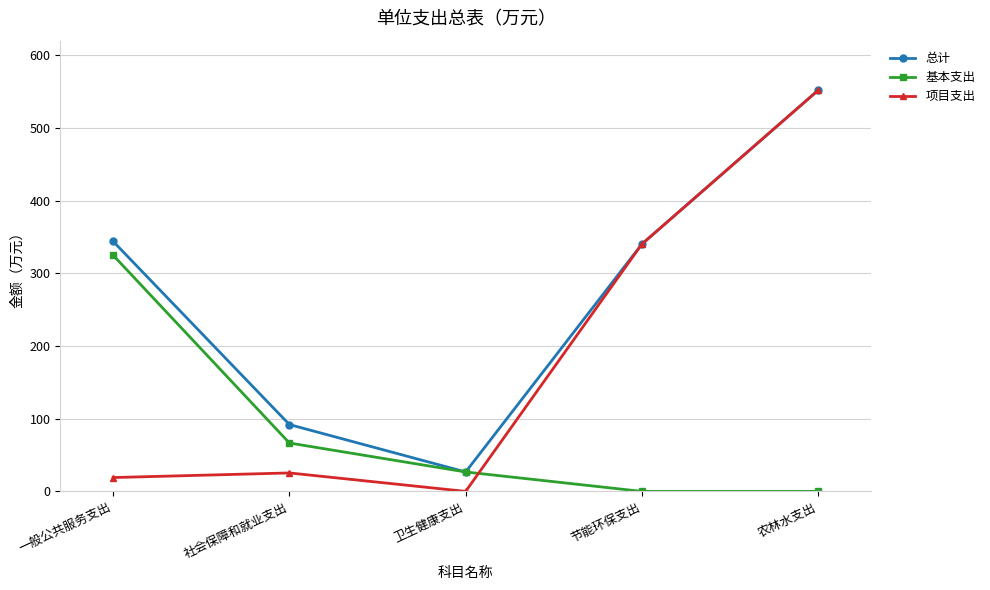

Which series has the largest range (max minus min)?

项目支出